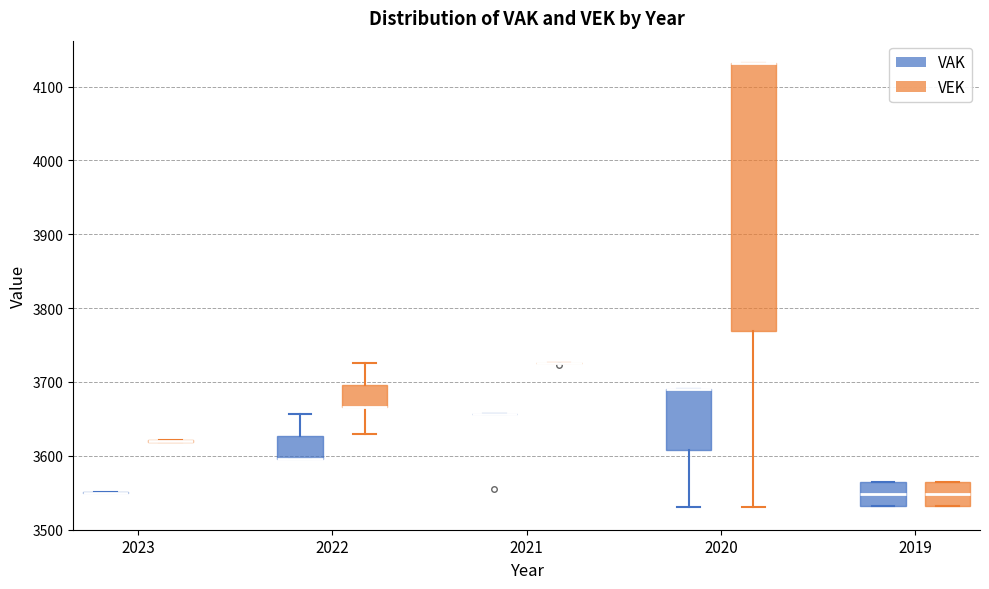

Reading left to right, transcribe this box plot: for each box, give where its median line is, the range the box spans, and where its two whiskers end, as read against the y-axis. The values are not printed on the chart, so give them approximately, as read against the axis.

2023 (VAK): box collapsed to a line at 3550, whiskers 3550 to 3550
2023 (VEK): box collapsed to a line at 3620, whiskers 3620 to 3620
2022 (VAK): median 3600 (drawn on the box's lower edge), box 3600 to 3630, whiskers 3600 to 3660
2022 (VEK): median 3670 (drawn on the box's lower edge), box 3670 to 3700, whiskers 3630 to 3730
2021 (VAK): box collapsed to a line at 3660, whiskers 3660 to 3660
2021 (VEK): box collapsed to a line at 3730, whiskers 3730 to 3730
2020 (VAK): median 3690 (drawn on the box's upper edge), box 3610 to 3690, whiskers 3530 to 3690
2020 (VEK): median 4130 (drawn on the box's upper edge), box 3770 to 4130, whiskers 3530 to 4130
2019 (VAK): median 3550, box 3530 to 3570, whiskers 3530 to 3570
2019 (VEK): median 3550, box 3530 to 3570, whiskers 3530 to 3570